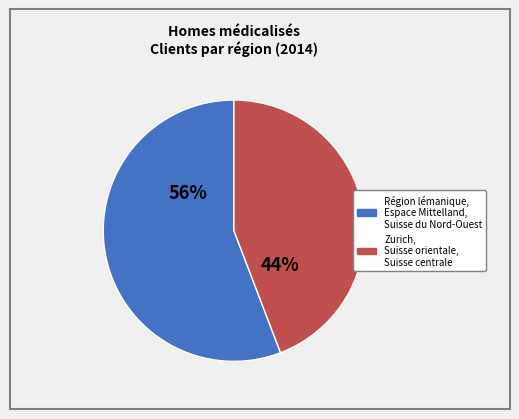

To the nearest percent, what is the average slice percentage?

50%